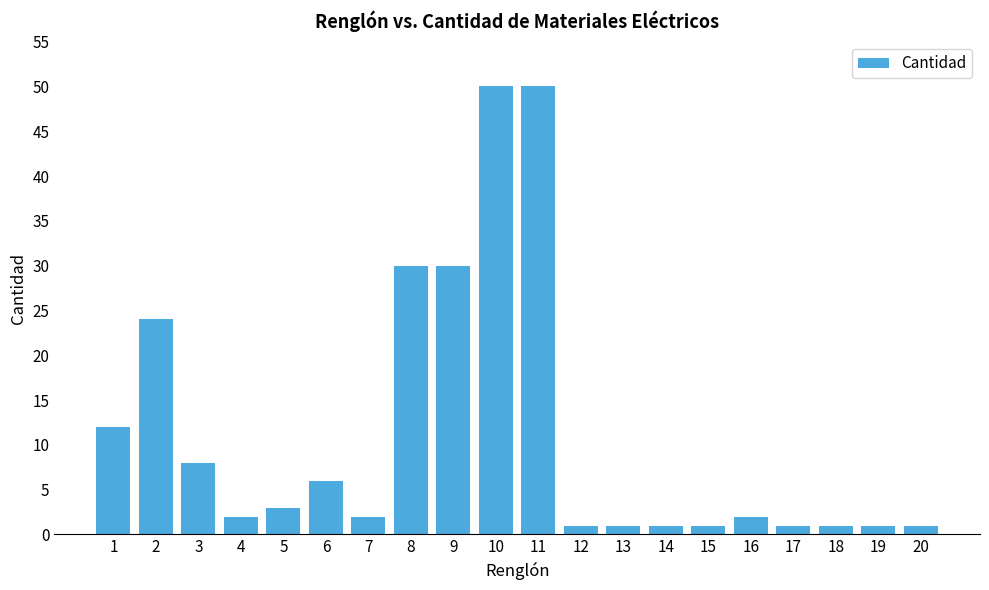

What is the greatest value displayed?

50